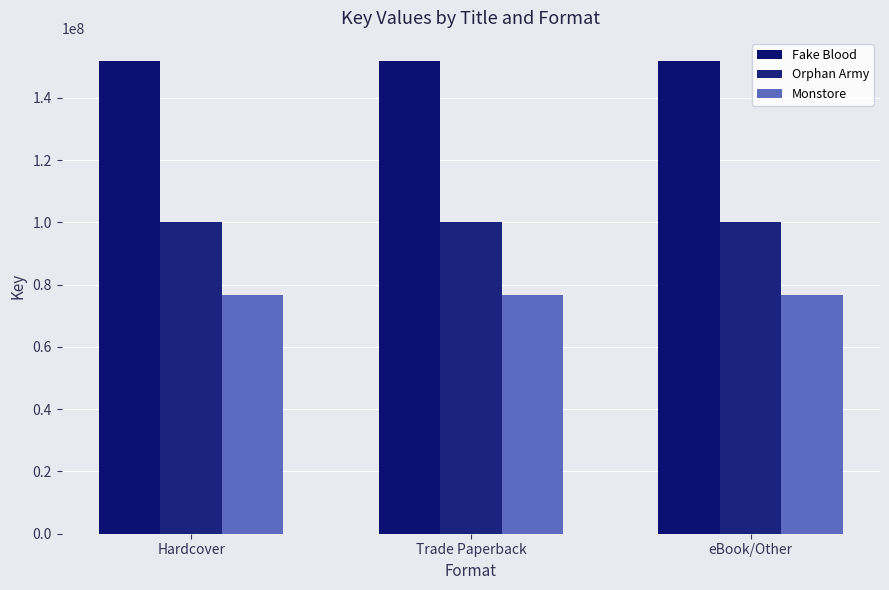

Which label corresponds to the largest value in the chart?

Hardcover